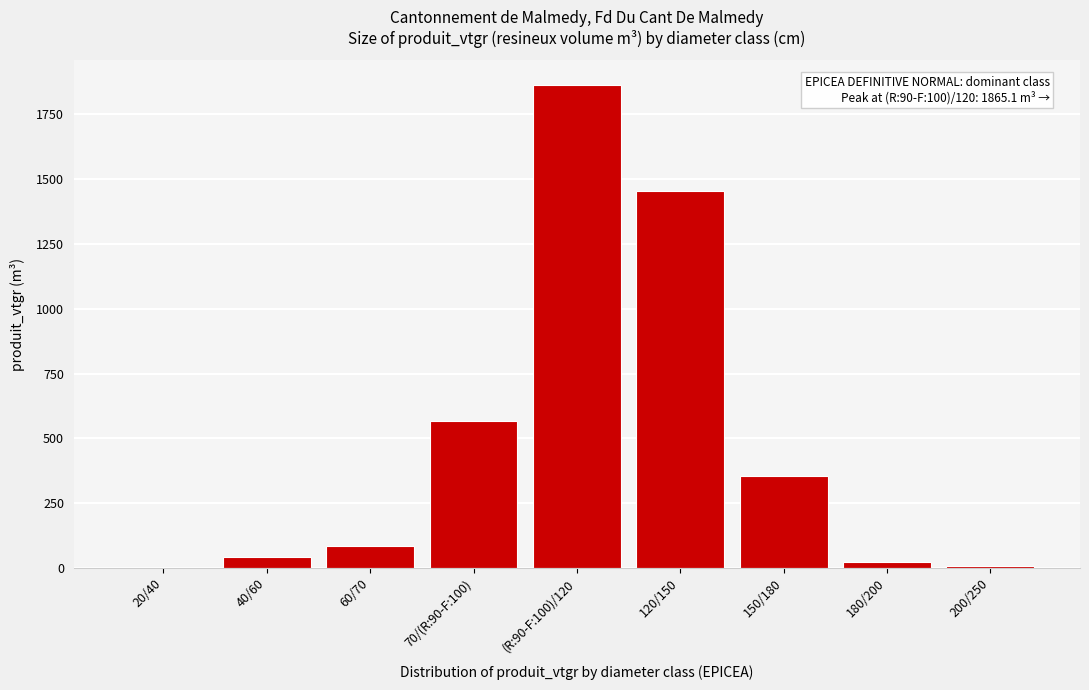

What is the sum of the values at (R:90-F:100)/120 and 60/70?

1950.4